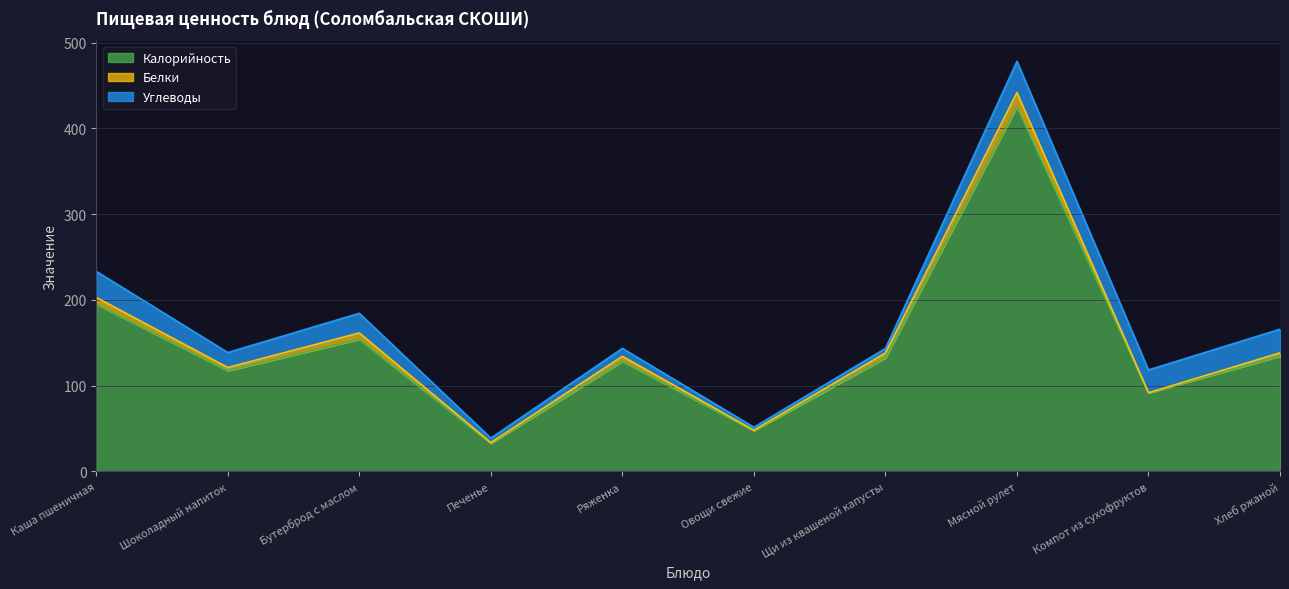

What is the sum of all Калорийность values?

1458.0